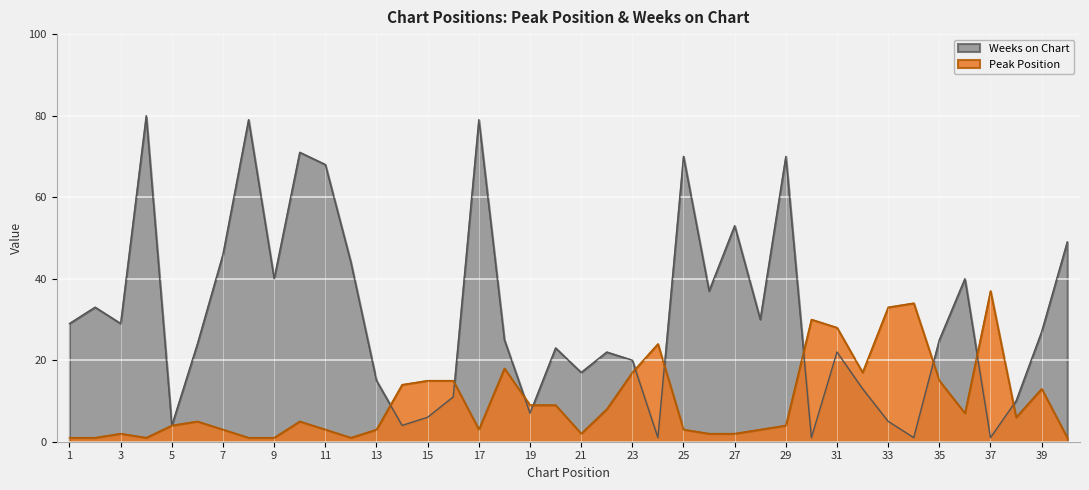

How many lines are shown in the chart?

2